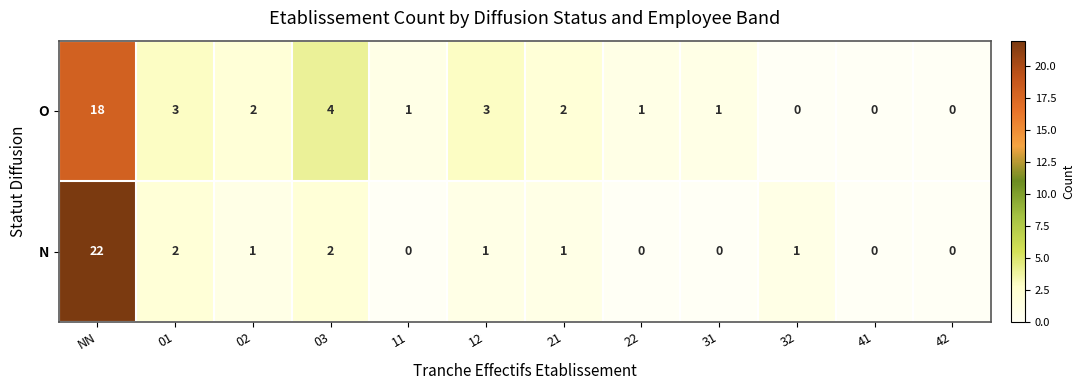

Which series has the widest spread of values?

N